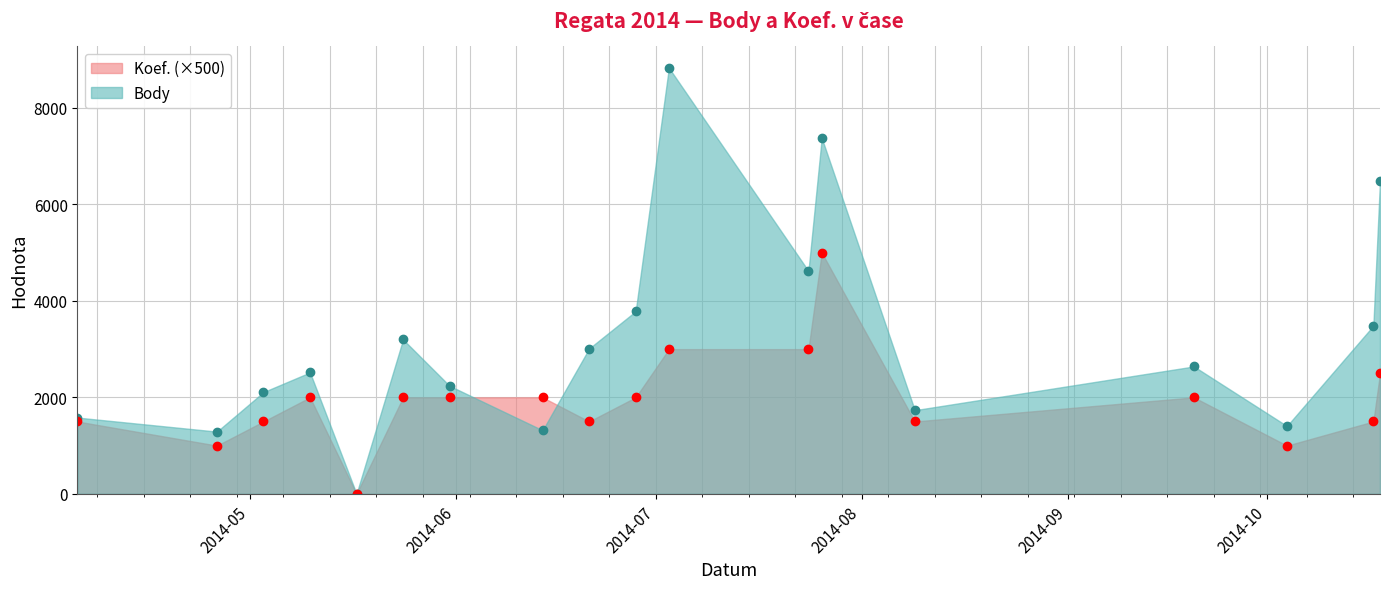

Which series changed the most between 2014-07-03 and 2014-08-09?

Body